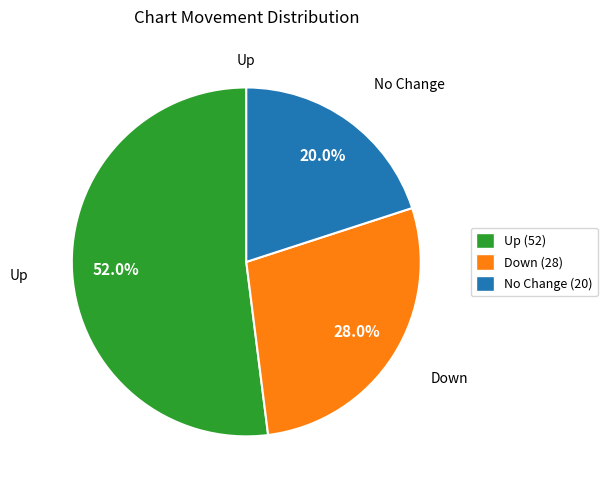

Is there a majority slice in this chart?

Yes